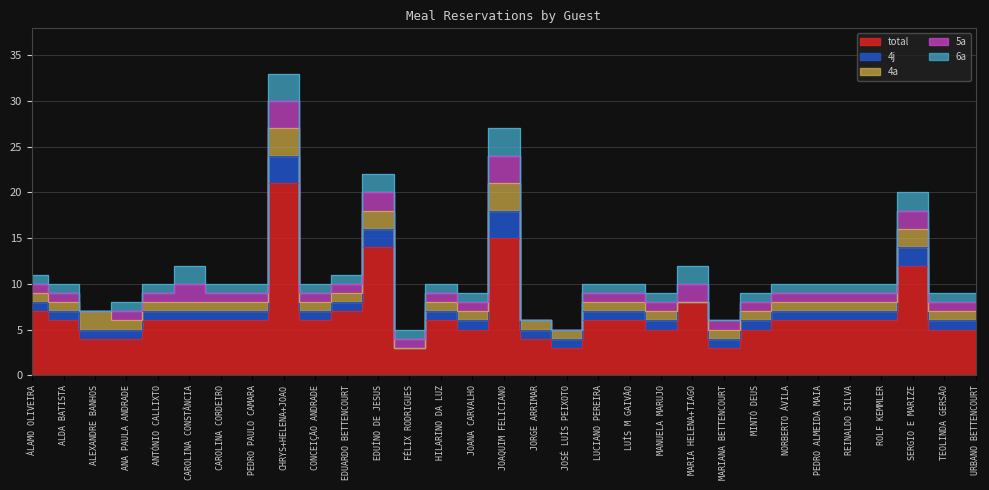

Reading left to right, extract all data points from this chart.

total: ÁLAMO OLIVEIRA=7	ALDA BATISTA=6	ALEXANDRE BANHOS=4	ANA PAULA ANDRADE=4	ANTÓNIO CALLIXTO=6	CAROLINA CONSTÂNCIA=6	CAROLINA CORDEIRO=6	PEDRO PAULO CAMARA=6	CHRYS+HELENA+JOAO=21	CONCEIÇÃO ANDRADE=6	EDUARDO BETTENCOURT=7	EDUÍNO DE JESUS=14	FÉLIX RODRIGUES=3	HILARINO DA LUZ=6	JOANA CARVALHO=5	JOAQUIM FELICIANO=15	JORGE ARRIMAR=4	JOSÉ LUÍS PEIXOTO=3	LUCIANO PEREIRA=6	LUÍS M GAIVÃO=6	MANUELA MARUJO=5	MARIA HELENA+TIAGO=8	MARIANA BETTENCOURT=3	MINTÓ DEUS=5	NORBERTO ÁVILA=6	PEDRO ALMEIDA MAIA=6	REINALDO SILVA=6	ROLF KEMMLER=6	SERGIO E MARIZE=12	TEOLINDA GERSÃO=5	URBANO BETTENCOURT=5
4j: ÁLAMO OLIVEIRA=1	ALDA BATISTA=1	ALEXANDRE BANHOS=1	ANA PAULA ANDRADE=1	ANTÓNIO CALLIXTO=1	CAROLINA CONSTÂNCIA=1	CAROLINA CORDEIRO=1	PEDRO PAULO CAMARA=1	CHRYS+HELENA+JOAO=3	CONCEIÇÃO ANDRADE=1	EDUARDO BETTENCOURT=1	EDUÍNO DE JESUS=2	FÉLIX RODRIGUES=0	HILARINO DA LUZ=1	JOANA CARVALHO=1	JOAQUIM FELICIANO=3	JORGE ARRIMAR=1	JOSÉ LUÍS PEIXOTO=1	LUCIANO PEREIRA=1	LUÍS M GAIVÃO=1	MANUELA MARUJO=1	MARIA HELENA+TIAGO=0	MARIANA BETTENCOURT=1	MINTÓ DEUS=1	NORBERTO ÁVILA=1	PEDRO ALMEIDA MAIA=1	REINALDO SILVA=1	ROLF KEMMLER=1	SERGIO E MARIZE=2	TEOLINDA GERSÃO=1	URBANO BETTENCOURT=1
4a: ÁLAMO OLIVEIRA=1	ALDA BATISTA=1	ALEXANDRE BANHOS=2	ANA PAULA ANDRADE=1	ANTÓNIO CALLIXTO=1	CAROLINA CONSTÂNCIA=1	CAROLINA CORDEIRO=1	PEDRO PAULO CAMARA=1	CHRYS+HELENA+JOAO=3	CONCEIÇÃO ANDRADE=1	EDUARDO BETTENCOURT=1	EDUÍNO DE JESUS=2	FÉLIX RODRIGUES=0	HILARINO DA LUZ=1	JOANA CARVALHO=1	JOAQUIM FELICIANO=3	JORGE ARRIMAR=1	JOSÉ LUÍS PEIXOTO=1	LUCIANO PEREIRA=1	LUÍS M GAIVÃO=1	MANUELA MARUJO=1	MARIA HELENA+TIAGO=0	MARIANA BETTENCOURT=1	MINTÓ DEUS=1	NORBERTO ÁVILA=1	PEDRO ALMEIDA MAIA=1	REINALDO SILVA=1	ROLF KEMMLER=1	SERGIO E MARIZE=2	TEOLINDA GERSÃO=1	URBANO BETTENCOURT=1
5a: ÁLAMO OLIVEIRA=1	ALDA BATISTA=1	ALEXANDRE BANHOS=0	ANA PAULA ANDRADE=1	ANTÓNIO CALLIXTO=1	CAROLINA CONSTÂNCIA=2	CAROLINA CORDEIRO=1	PEDRO PAULO CAMARA=1	CHRYS+HELENA+JOAO=3	CONCEIÇÃO ANDRADE=1	EDUARDO BETTENCOURT=1	EDUÍNO DE JESUS=2	FÉLIX RODRIGUES=1	HILARINO DA LUZ=1	JOANA CARVALHO=1	JOAQUIM FELICIANO=3	JORGE ARRIMAR=0	JOSÉ LUÍS PEIXOTO=0	LUCIANO PEREIRA=1	LUÍS M GAIVÃO=1	MANUELA MARUJO=1	MARIA HELENA+TIAGO=2	MARIANA BETTENCOURT=1	MINTÓ DEUS=1	NORBERTO ÁVILA=1	PEDRO ALMEIDA MAIA=1	REINALDO SILVA=1	ROLF KEMMLER=1	SERGIO E MARIZE=2	TEOLINDA GERSÃO=1	URBANO BETTENCOURT=1
6a: ÁLAMO OLIVEIRA=1	ALDA BATISTA=1	ALEXANDRE BANHOS=0	ANA PAULA ANDRADE=1	ANTÓNIO CALLIXTO=1	CAROLINA CONSTÂNCIA=2	CAROLINA CORDEIRO=1	PEDRO PAULO CAMARA=1	CHRYS+HELENA+JOAO=3	CONCEIÇÃO ANDRADE=1	EDUARDO BETTENCOURT=1	EDUÍNO DE JESUS=2	FÉLIX RODRIGUES=1	HILARINO DA LUZ=1	JOANA CARVALHO=1	JOAQUIM FELICIANO=3	JORGE ARRIMAR=0	JOSÉ LUÍS PEIXOTO=0	LUCIANO PEREIRA=1	LUÍS M GAIVÃO=1	MANUELA MARUJO=1	MARIA HELENA+TIAGO=2	MARIANA BETTENCOURT=0	MINTÓ DEUS=1	NORBERTO ÁVILA=1	PEDRO ALMEIDA MAIA=1	REINALDO SILVA=1	ROLF KEMMLER=1	SERGIO E MARIZE=2	TEOLINDA GERSÃO=1	URBANO BETTENCOURT=1